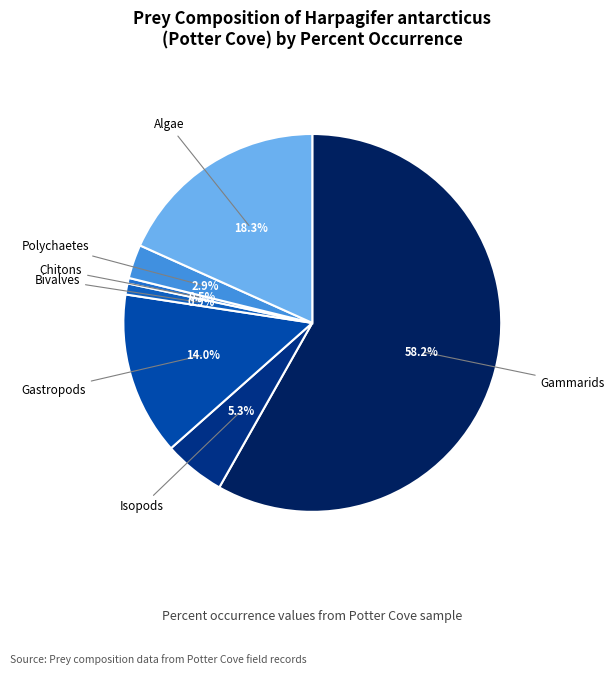

What percentage is the Gastropods slice, to the nearest percent?

14%